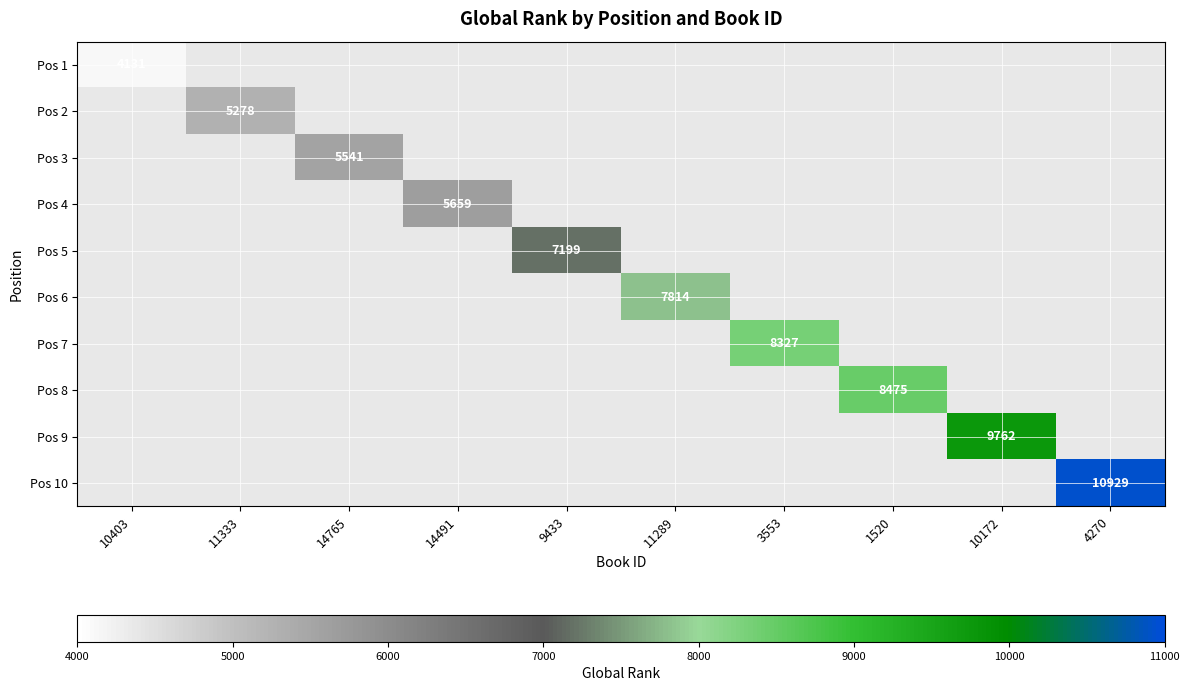

The value of Pos 6 at 11333 is 4310. True or false?

False